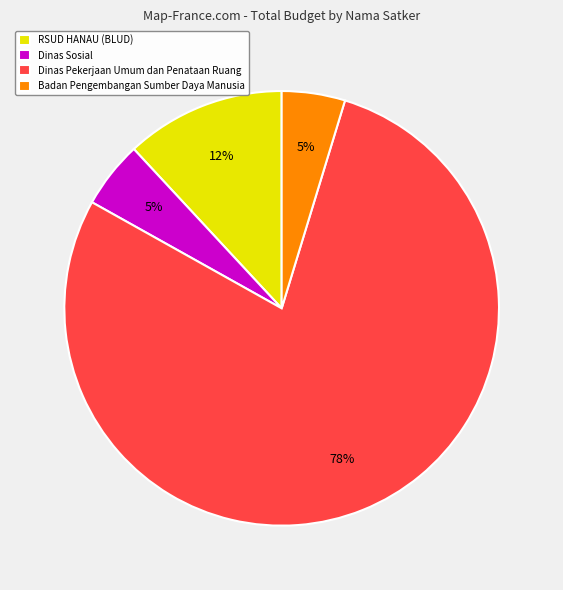

To the nearest percent, what percentage of the pie is Dinas Sosial?

5%